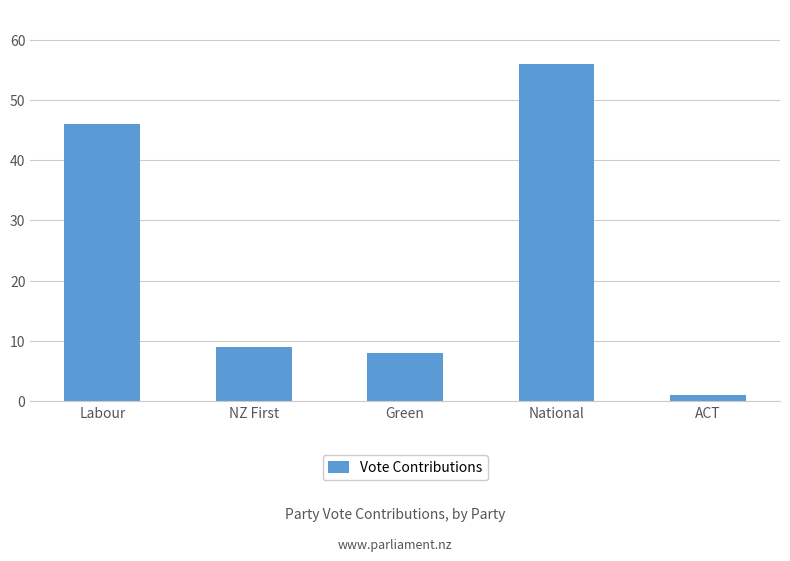

What is the change in value from Labour to NZ First?

-37